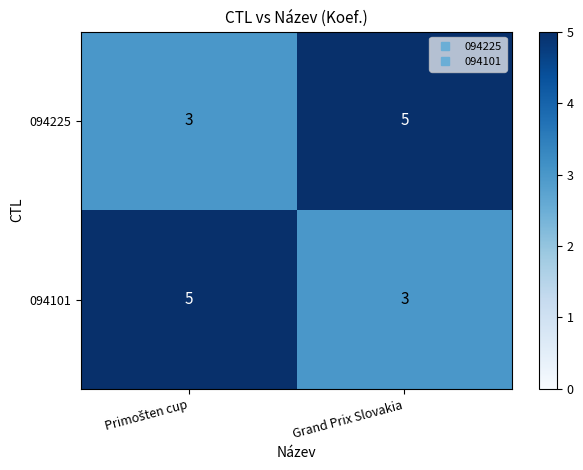

What is the smallest value displayed?

3